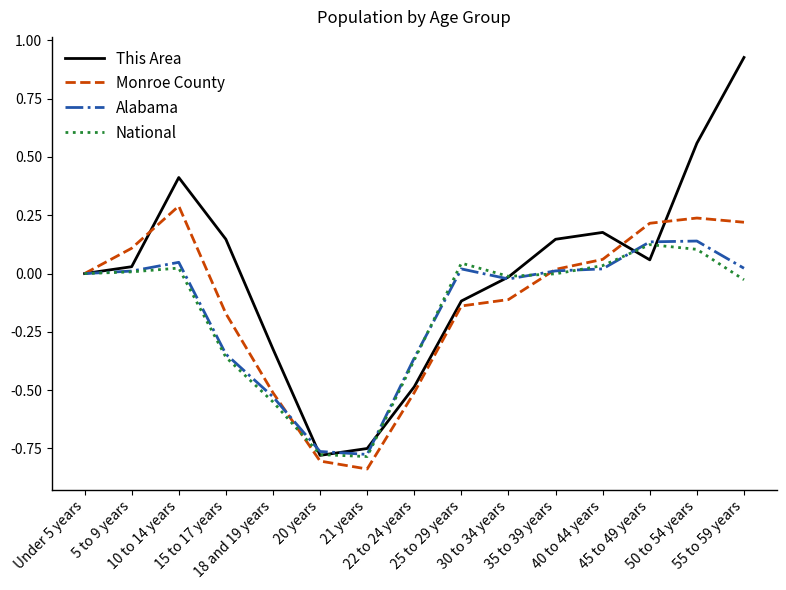

Which series has the largest range (max minus min)?

This Area